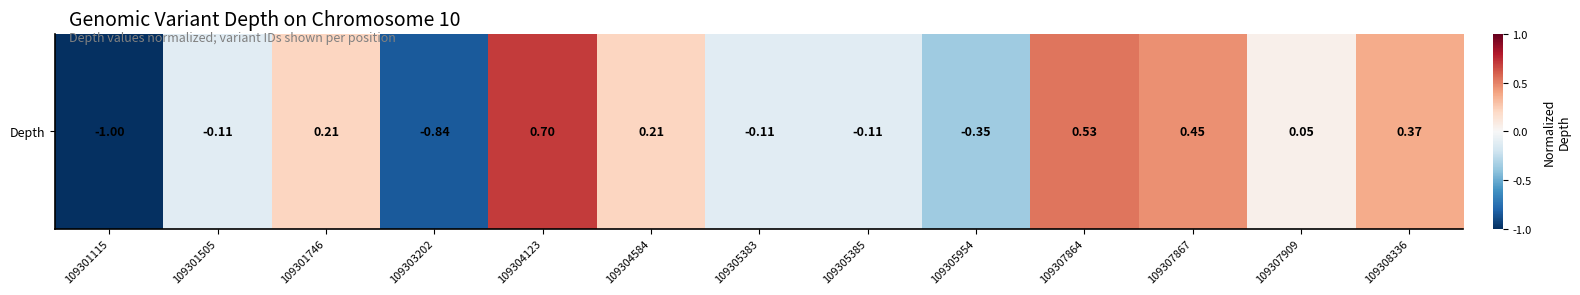

Which label corresponds to the largest value in the chart?

109304123